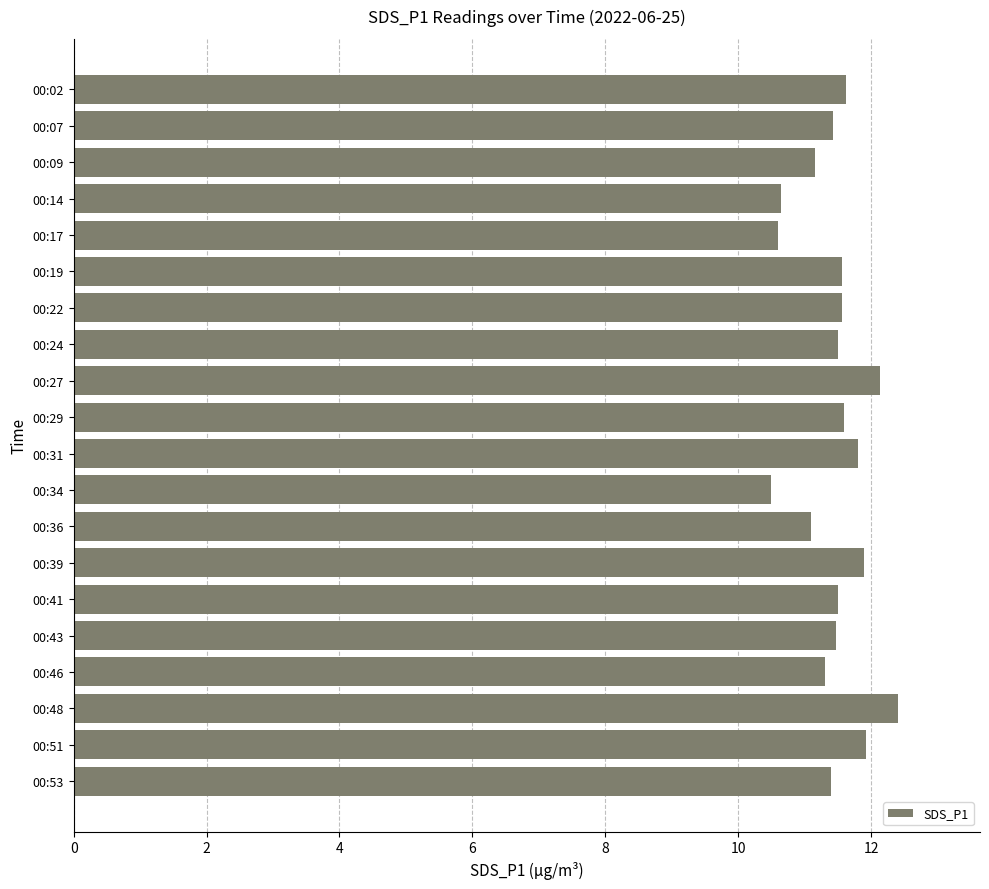

What is the value of the 2nd bar from the top?

11.4